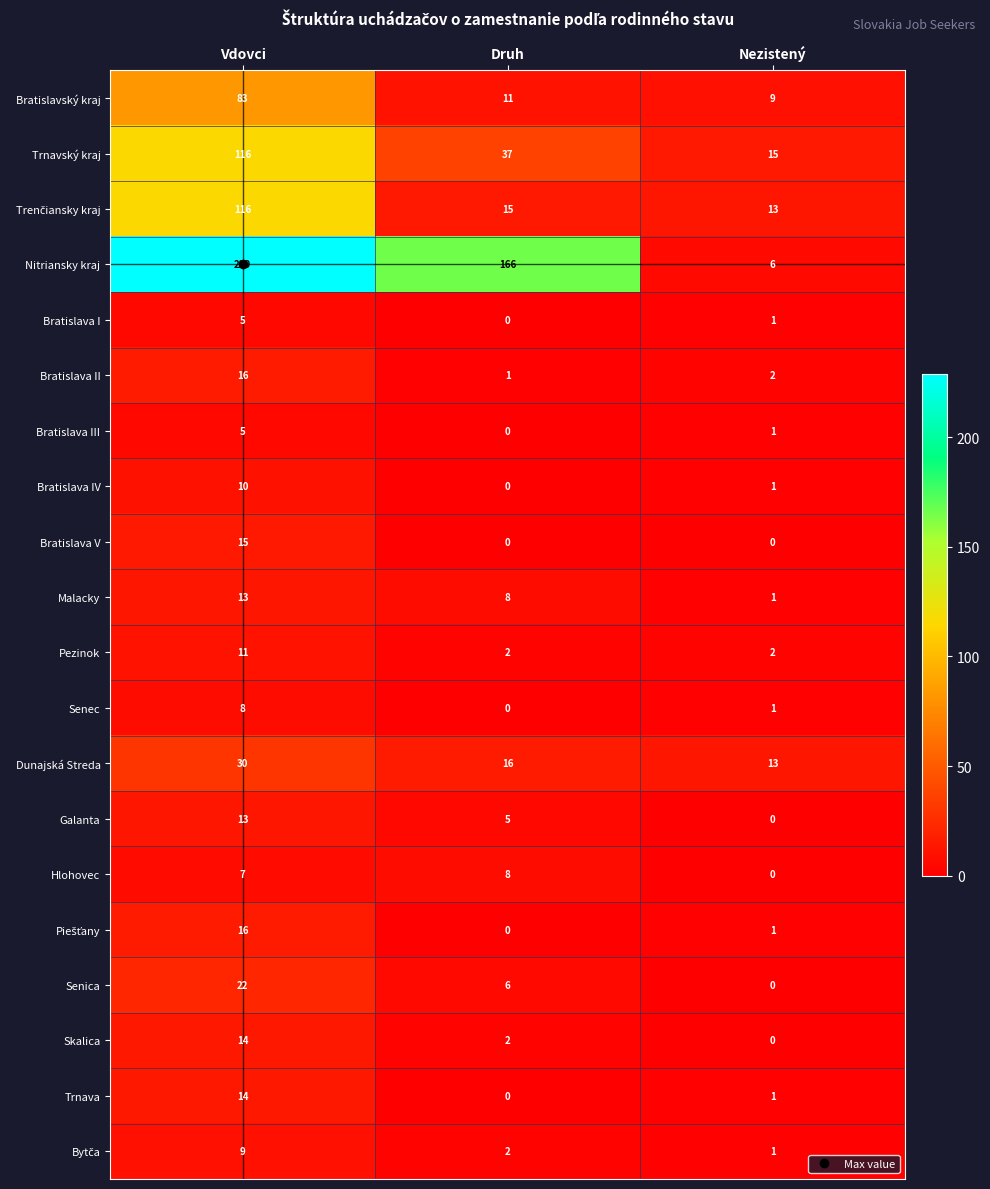

At how many categories does at least one series exceed 21?

2